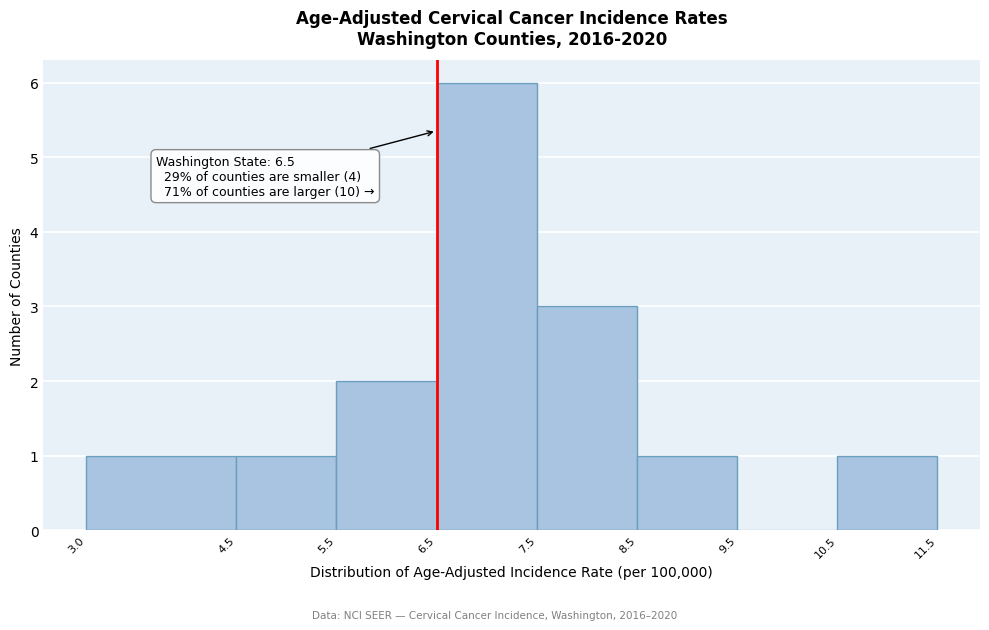

Over which range of the x-axis is the bar tallest?

6.5 to 7.5